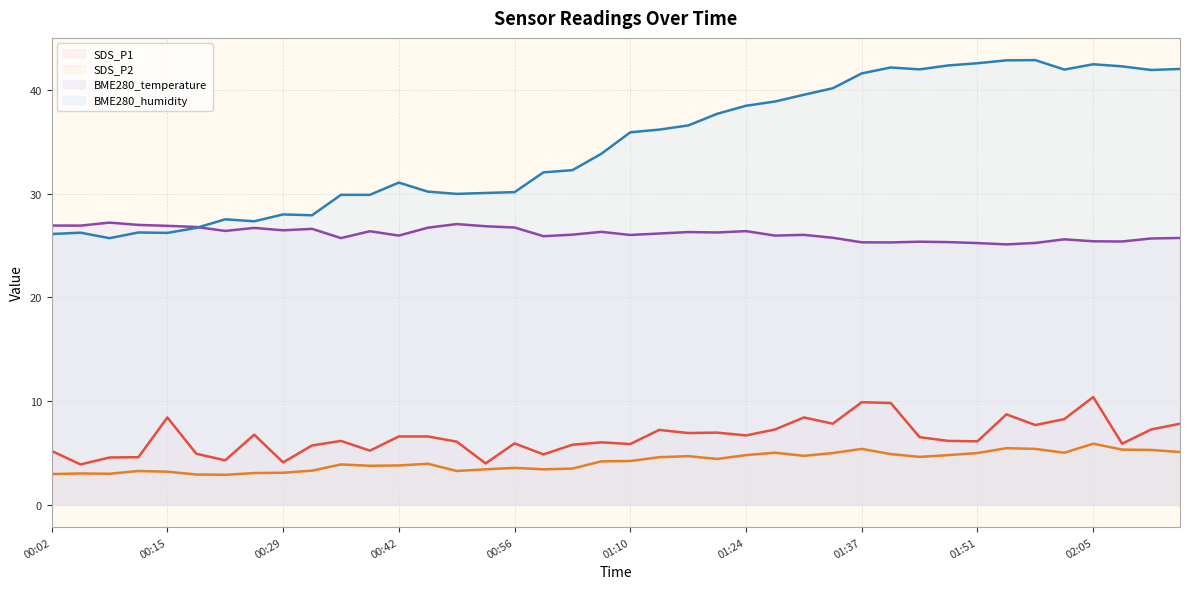

What are all the series names shown in the legend?

SDS_P1, SDS_P2, BME280_temperature, BME280_humidity